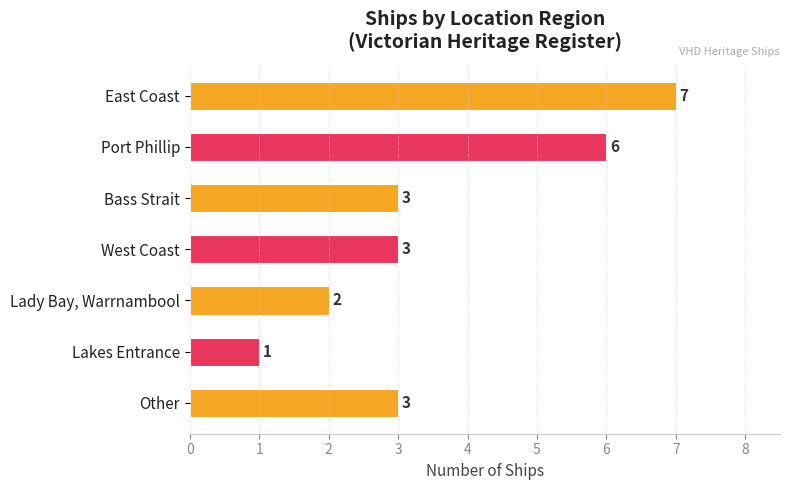

Which label corresponds to the smallest value in the chart?

Lakes Entrance